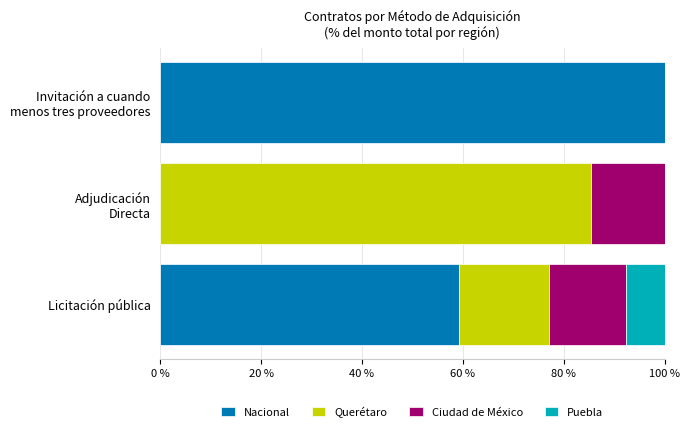

What is the maximum value for Nacional?

100.0